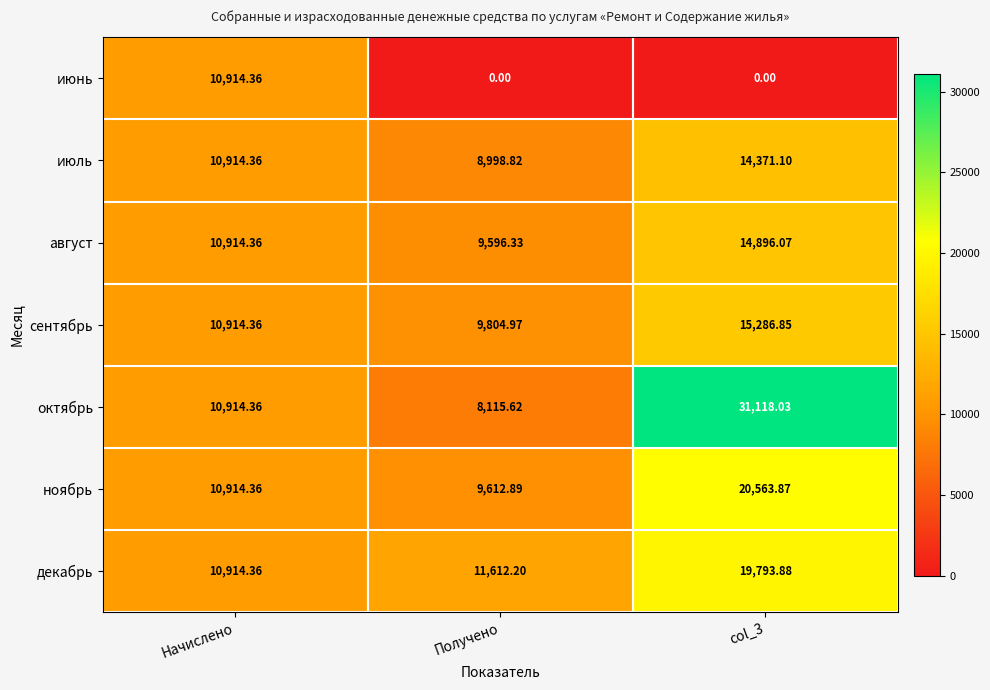

Rank the series at col_3 from lowest to highest value.

июнь, июль, август, сентябрь, декабрь, ноябрь, октябрь